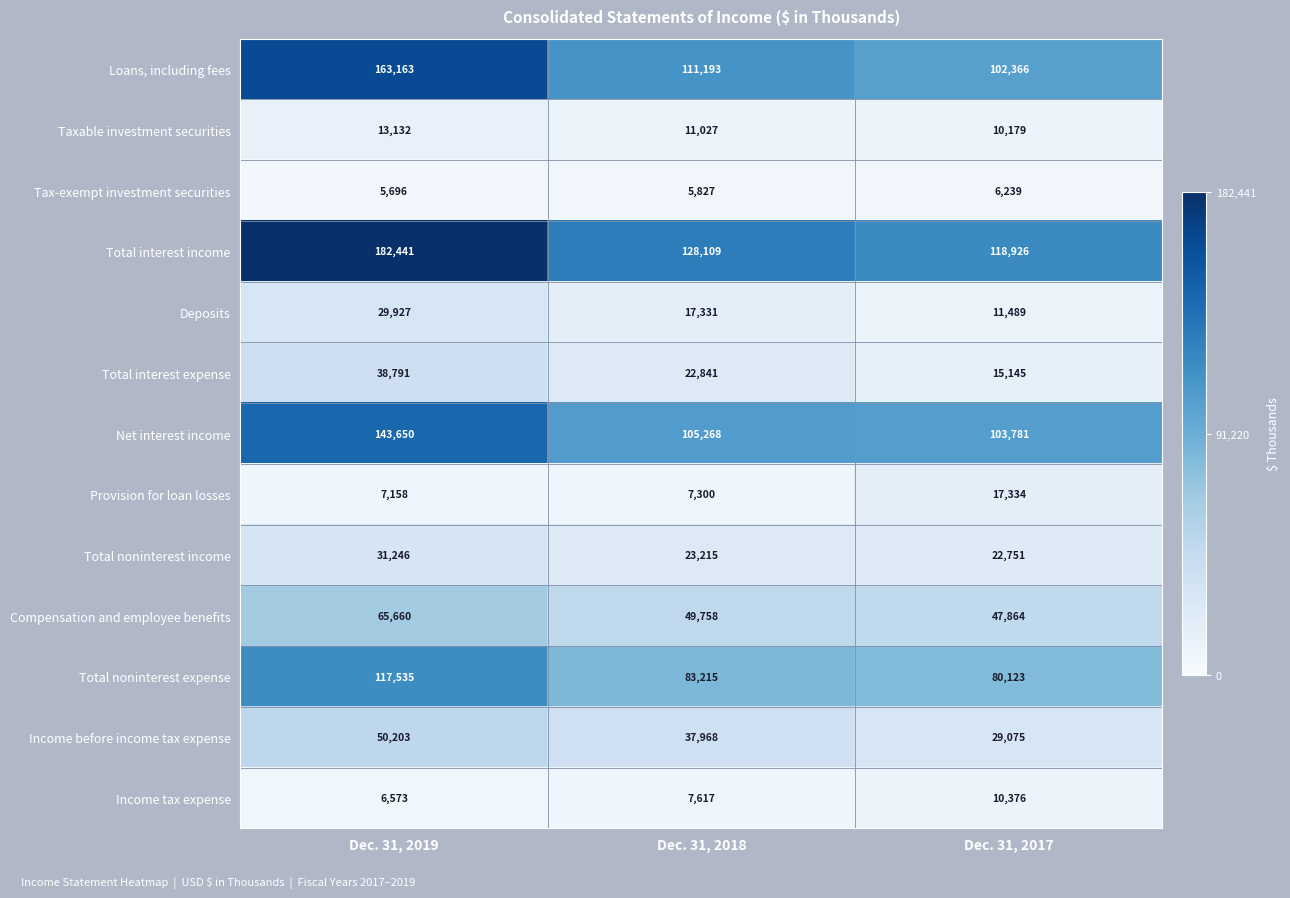

What is the spread (max minus min) of values at Dec. 31, 2018?

122282